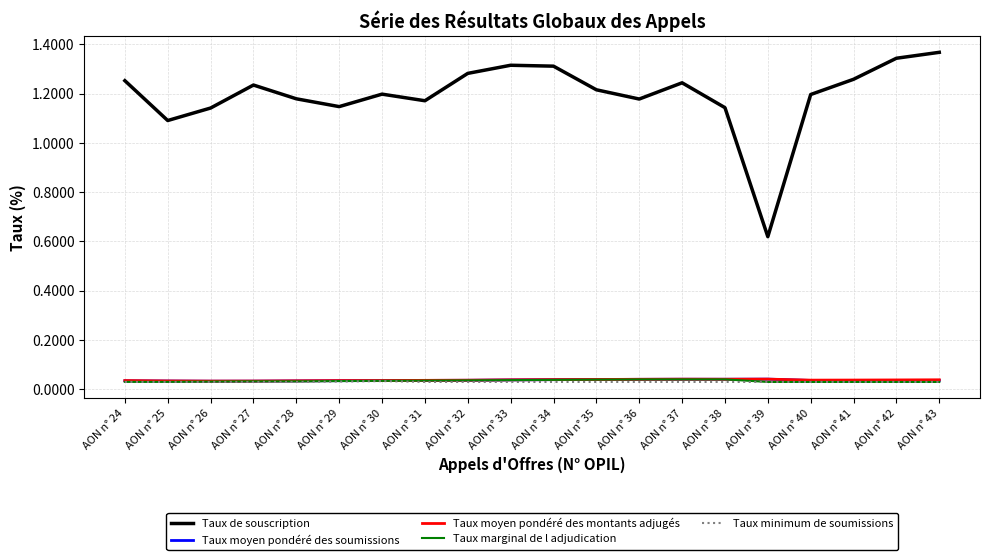

Which series has the largest total across all categories?

Taux de souscription